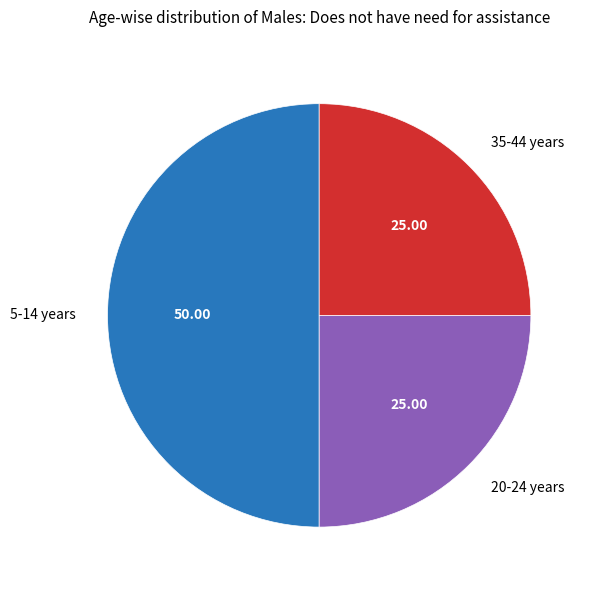

Do 5-14 years and 35-44 years together represent more than half of the pie?

Yes